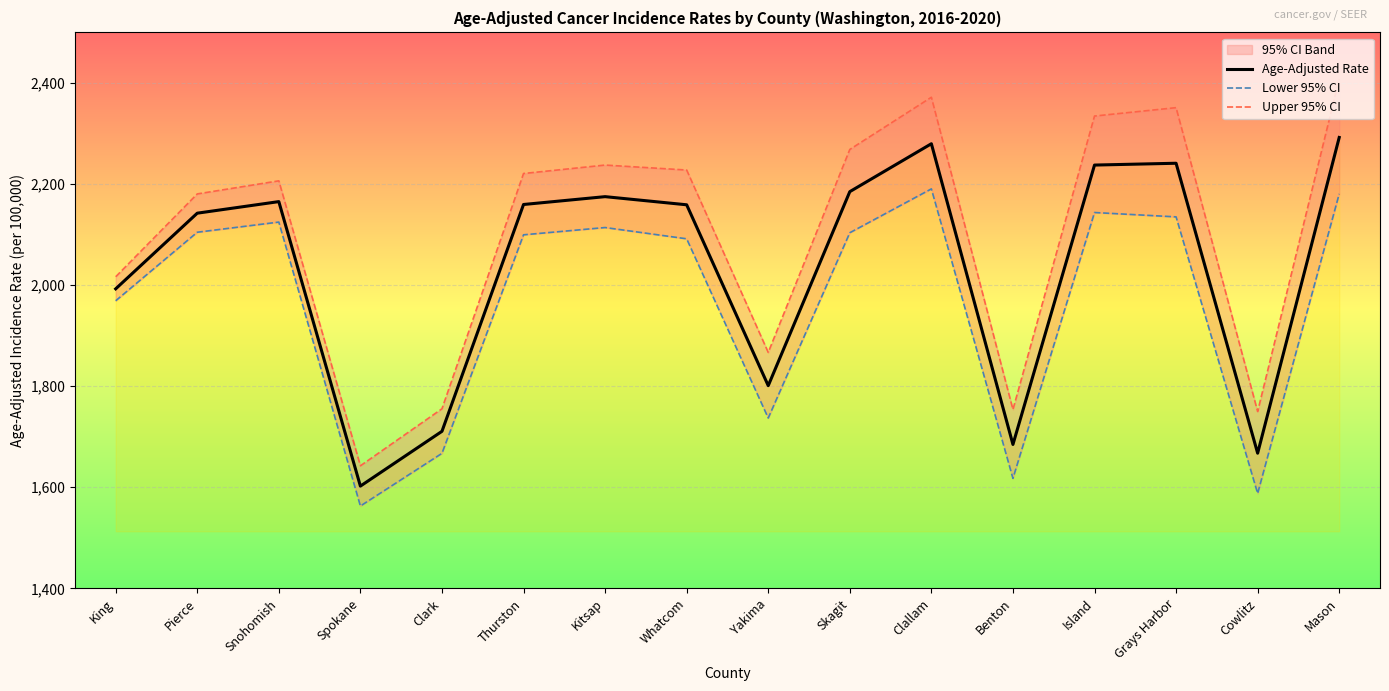

True or false: Age-Adjusted Rate and Upper 95% CI intersect in this chart.

False